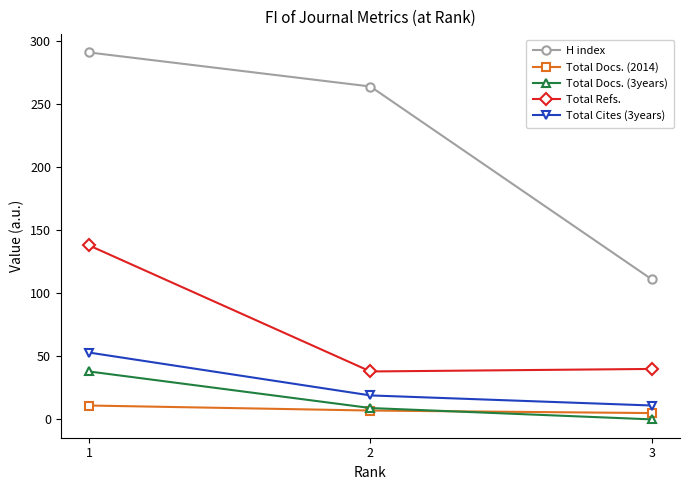

How many data points in Total Refs. are less than 40?

1